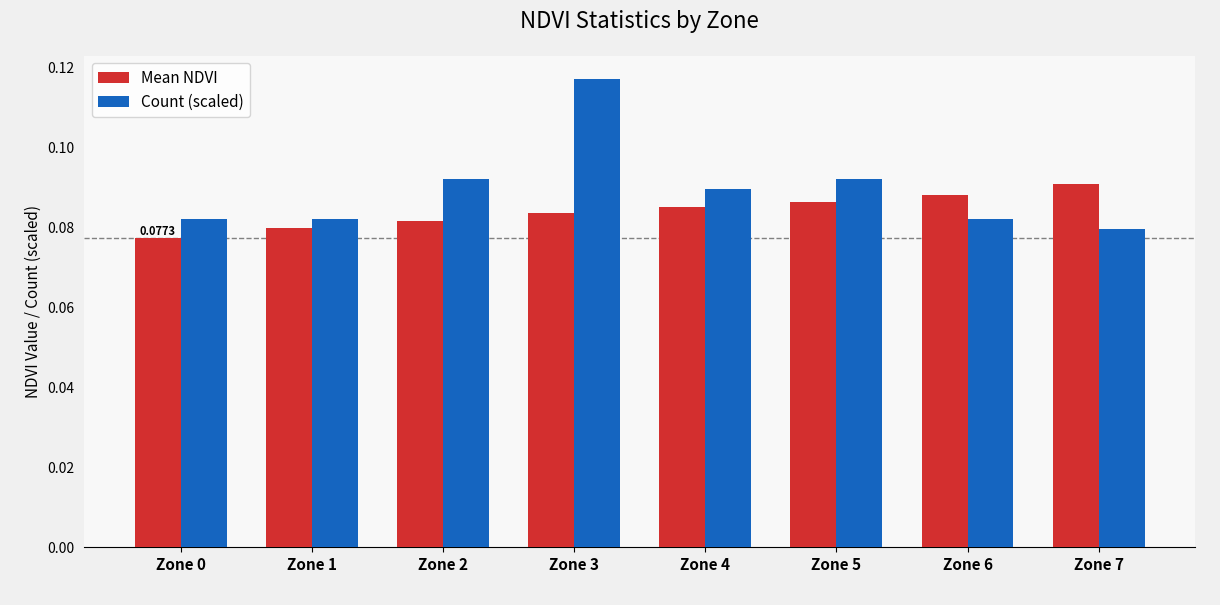

Between Zone 1 and Zone 4, which series saw the biggest shift?

Count (scaled)